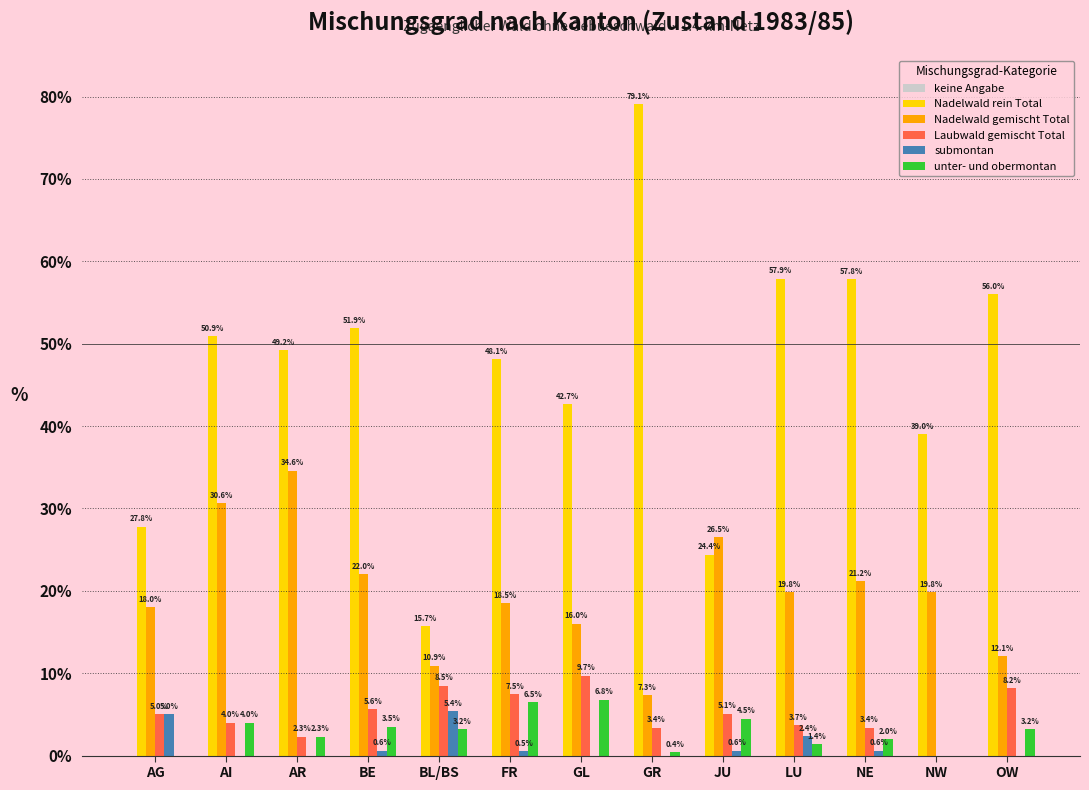

Which series has the widest spread of values?

Nadelwald rein Total